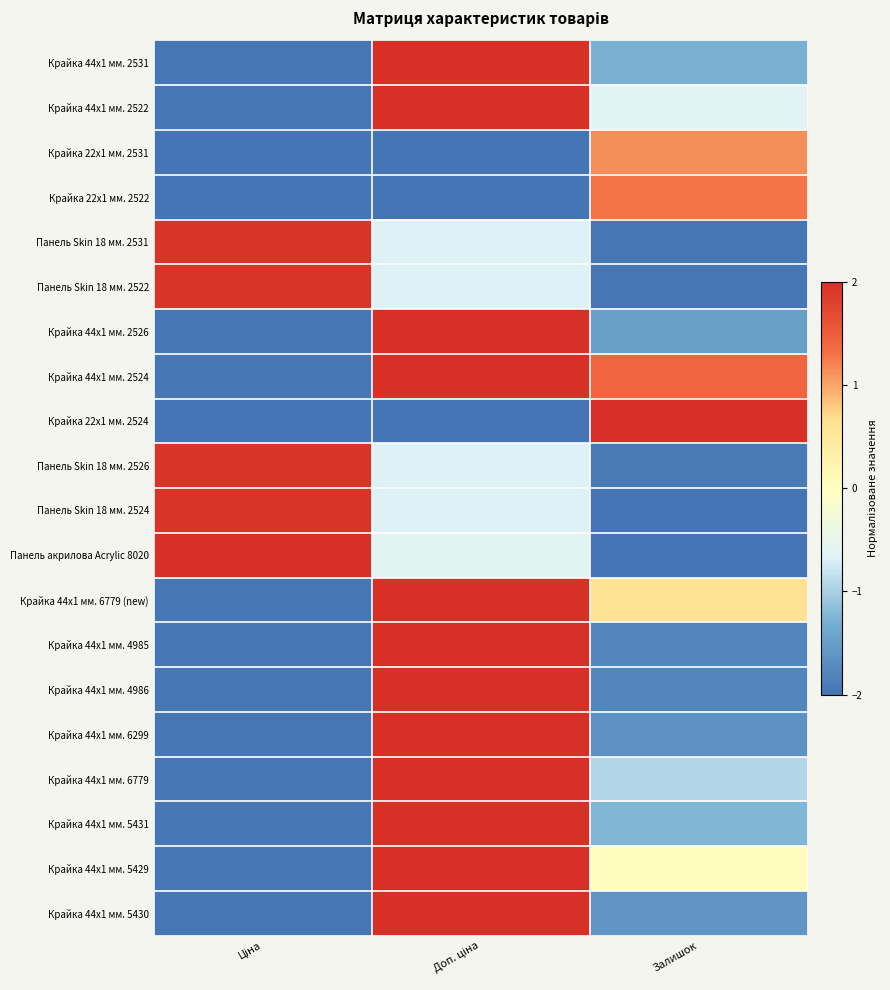

How many categories are shown in the chart?

3